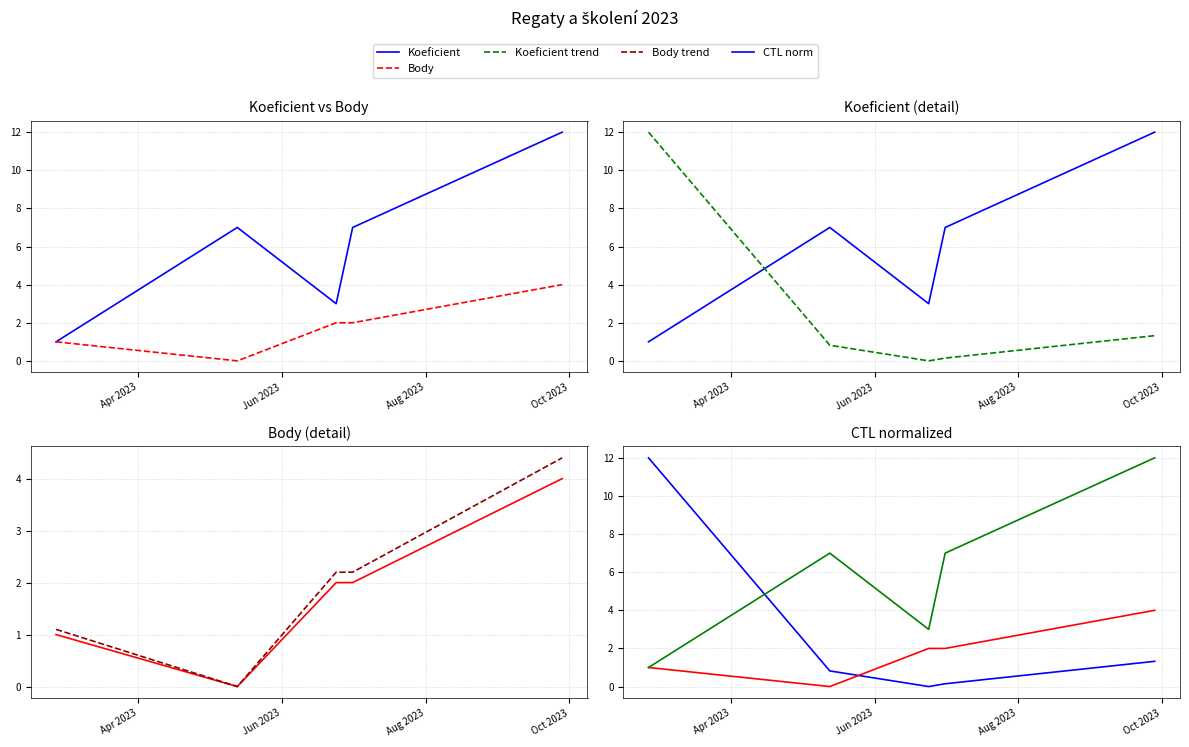

What is the greatest value displayed?

12.0